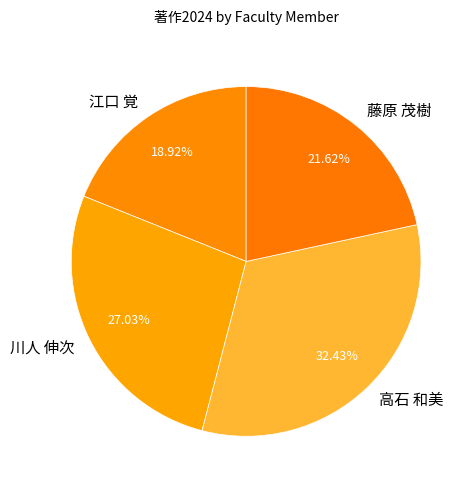

To the nearest percent, what percentage of the pie is 江口 覚?

19%